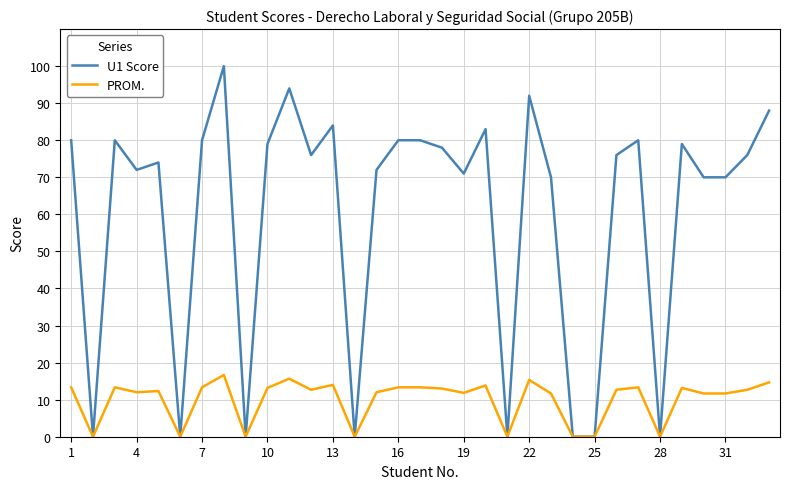

What is the maximum value for PROM.?

16.7